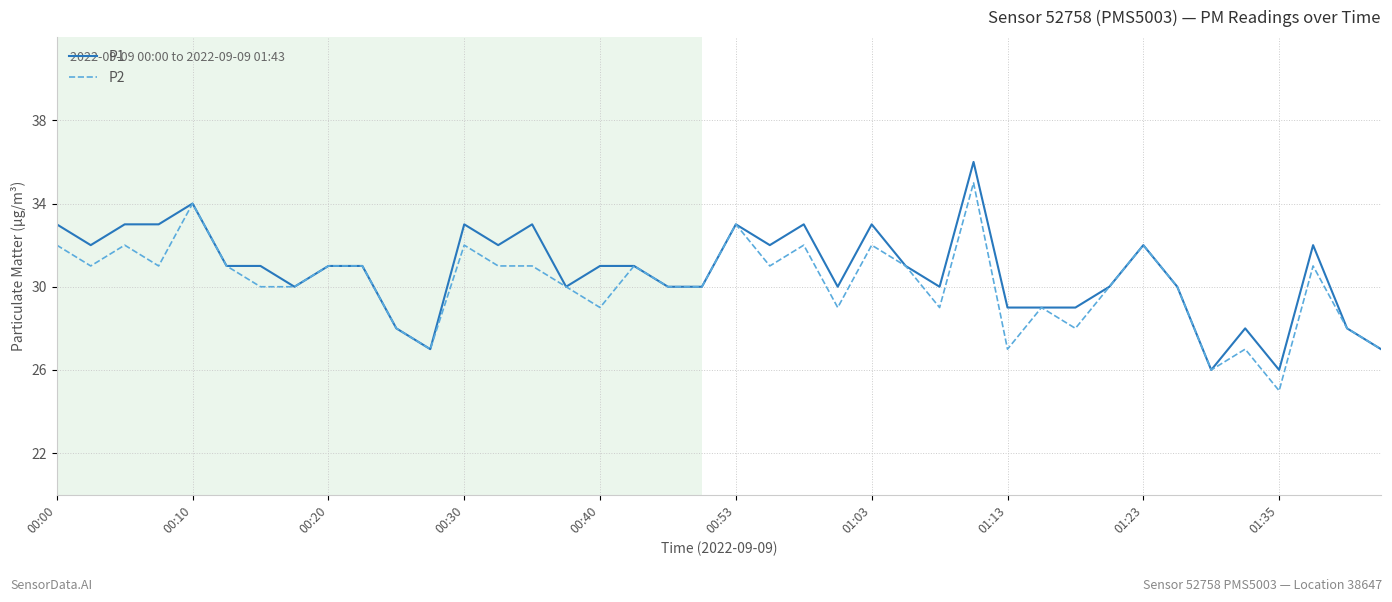

List the series in order of their peak value, highest first.

P1, P2